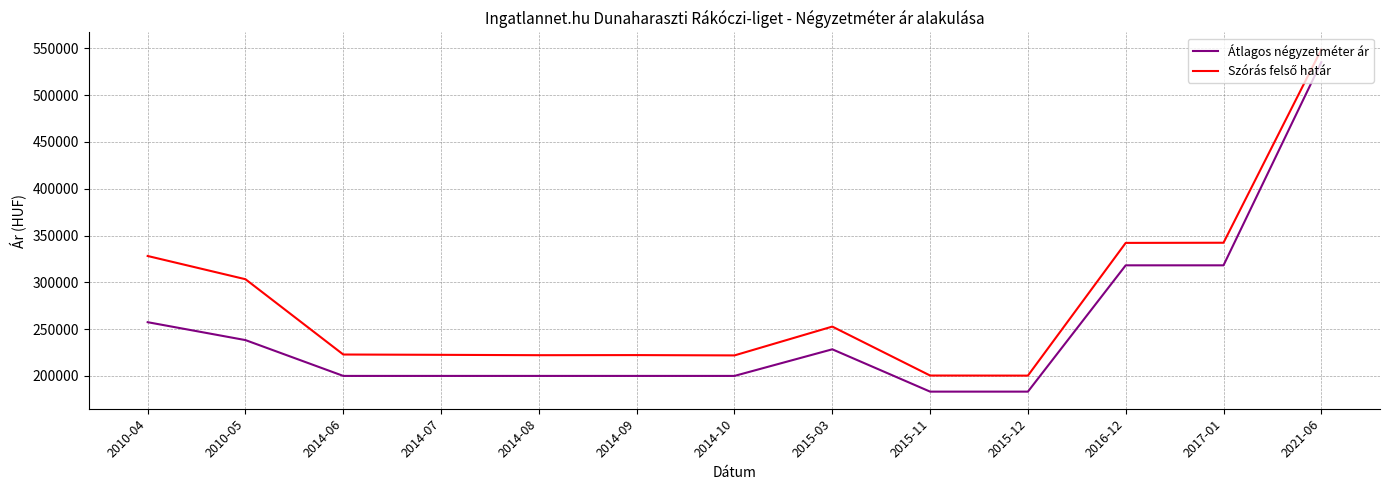

Which series has the widest spread of values?

Átlagos négyzetméter ár